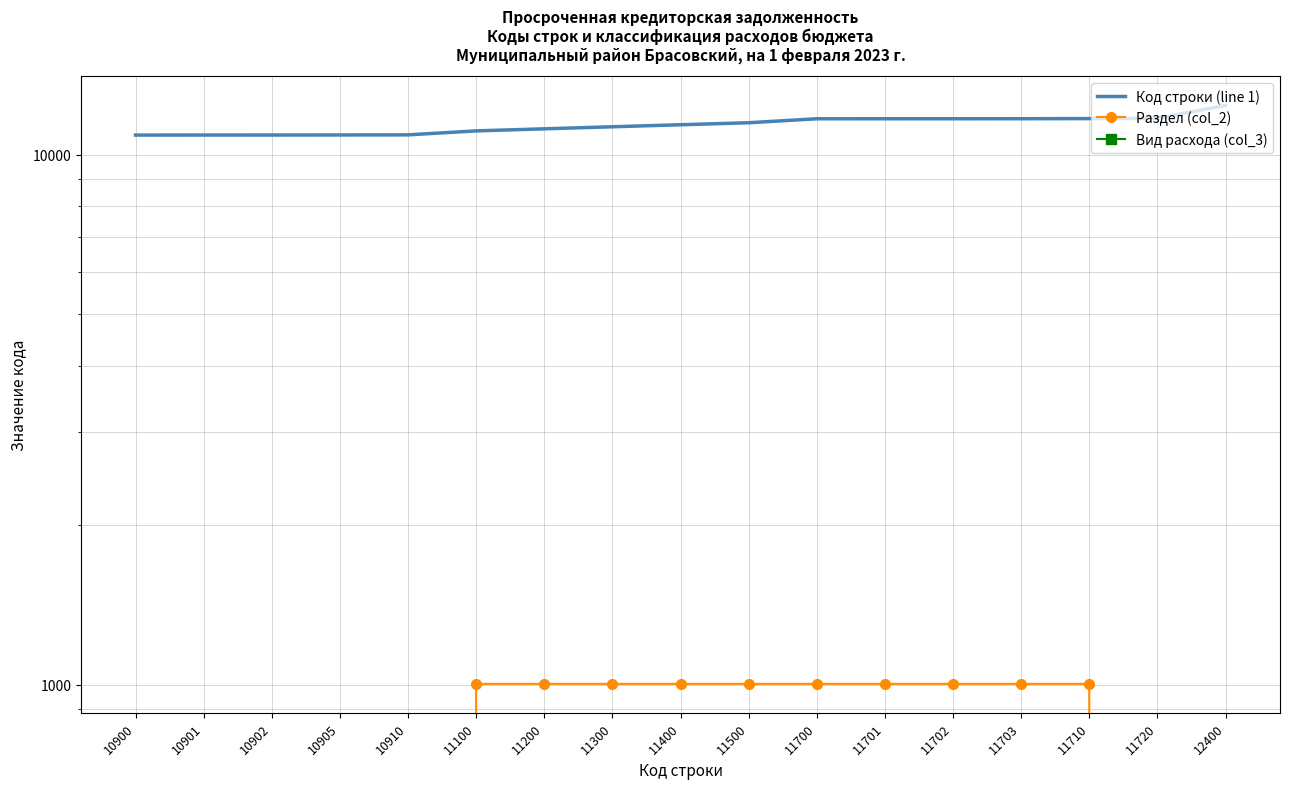

Is the value of Вид расхода (col_3) at 11710 greater than the value of Код строки (line 1) at 11702?

No